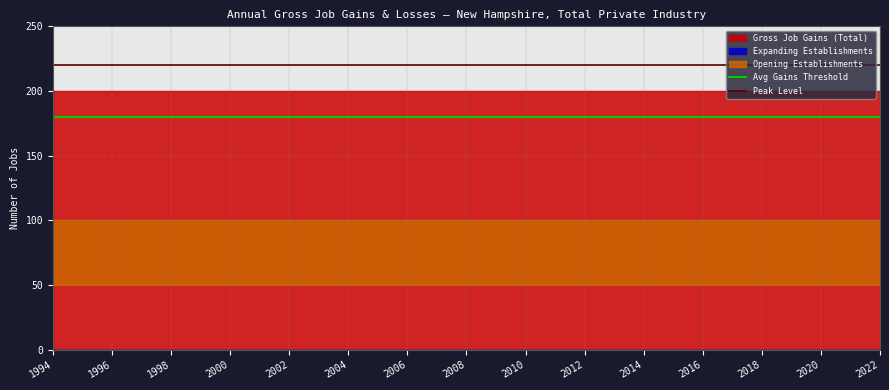

What is the sum of the Avg Gains Threshold values at 1994 and 1996?

360